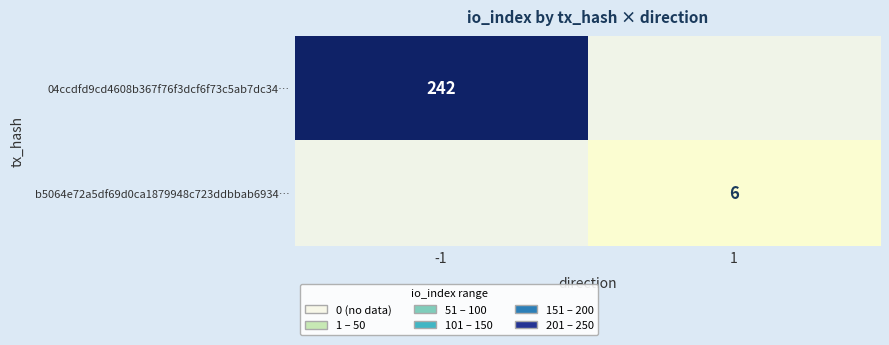

What is the maximum value shown in the chart?

242.0